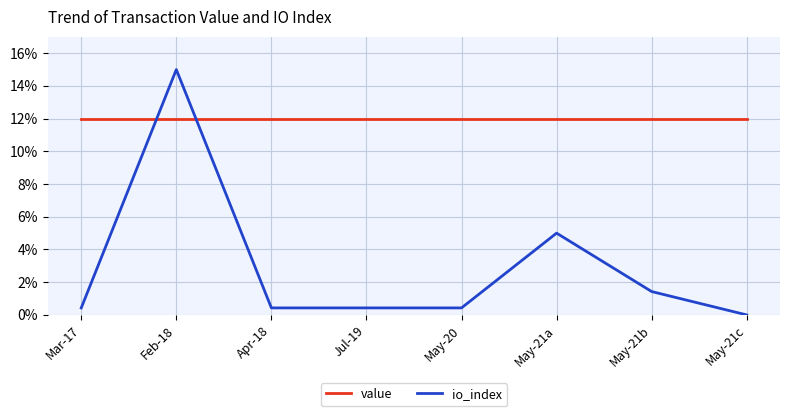

The io_index series shows 6.6 at Feb-18. True or false?

False